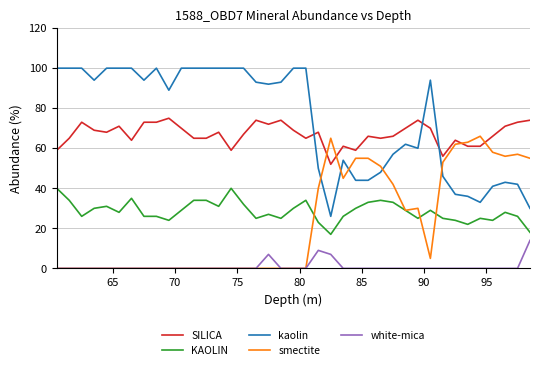

Which series has the largest total across all categories?

kaolin